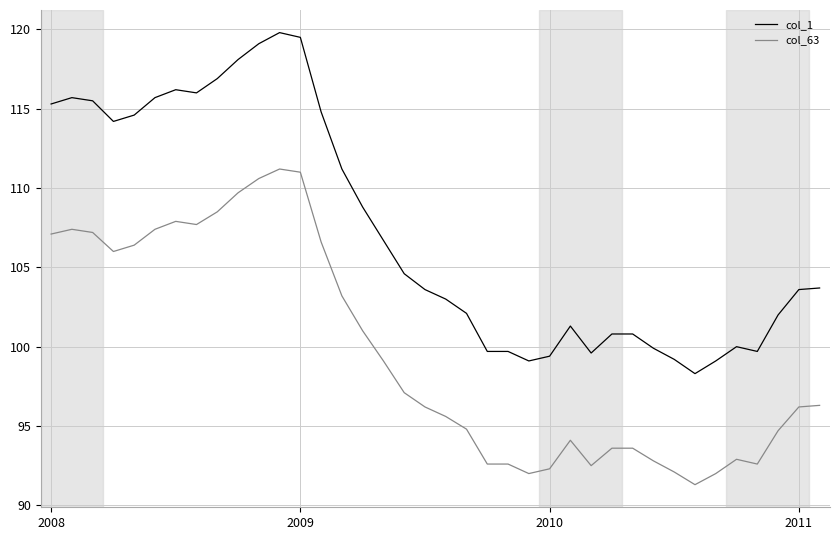

Does the chart display data point markers on the line(s)?

No